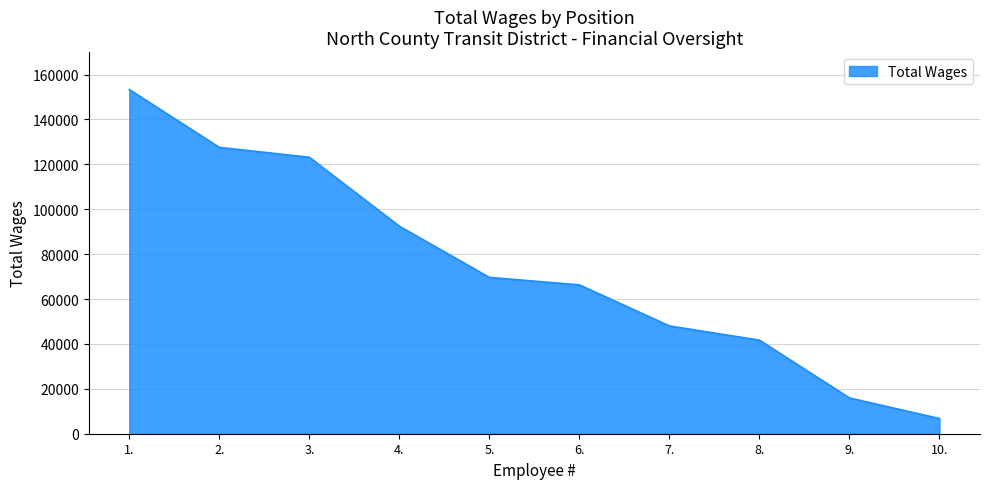

What is the maximum value shown in the chart?

153340